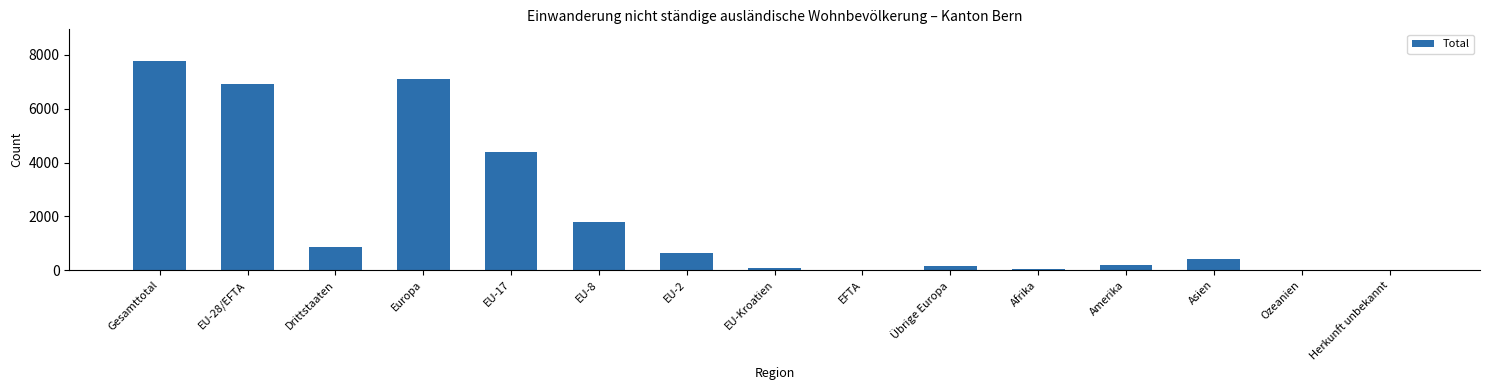

What is the greatest value displayed?

7778